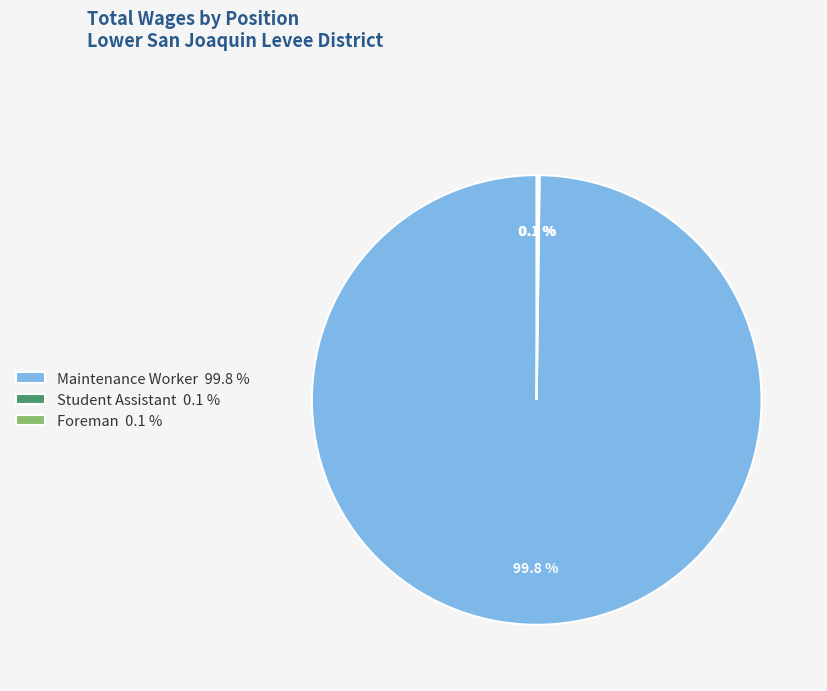

Does any single category account for the majority?

Yes